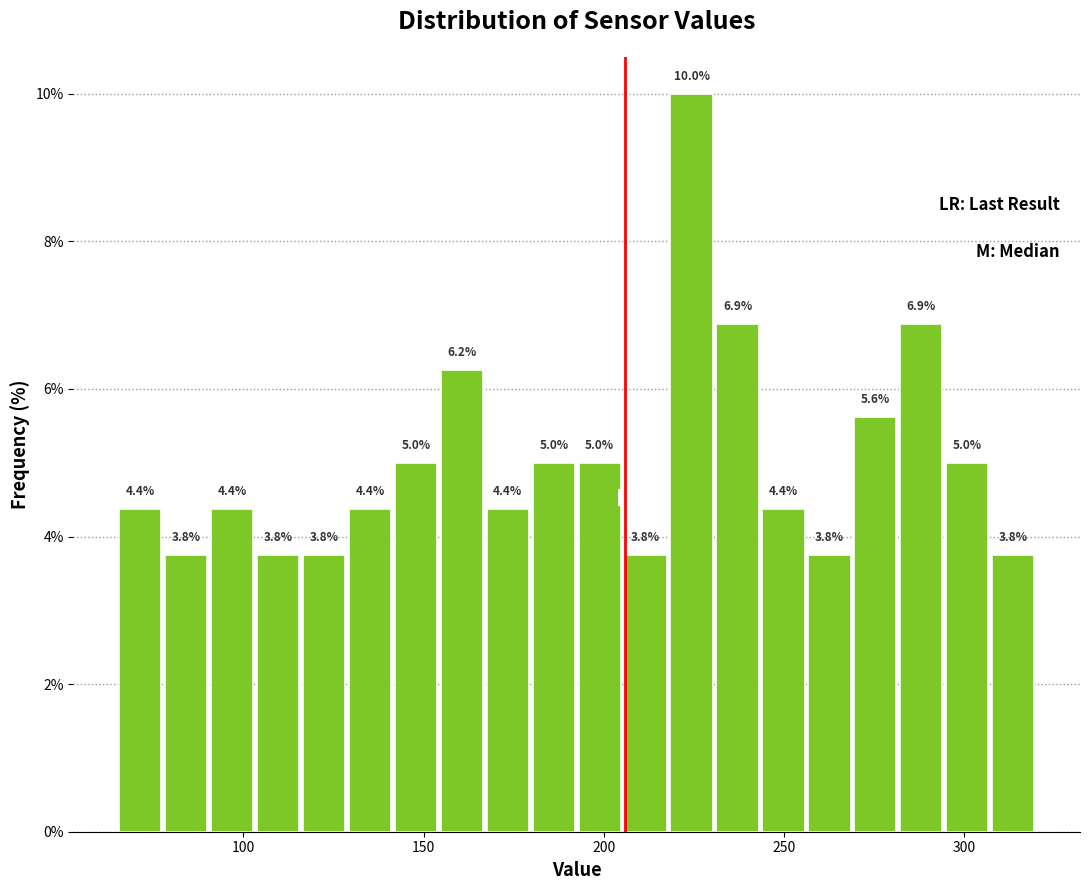

Read against the x-axis, roughly where is the centre of the tallest bar?

225